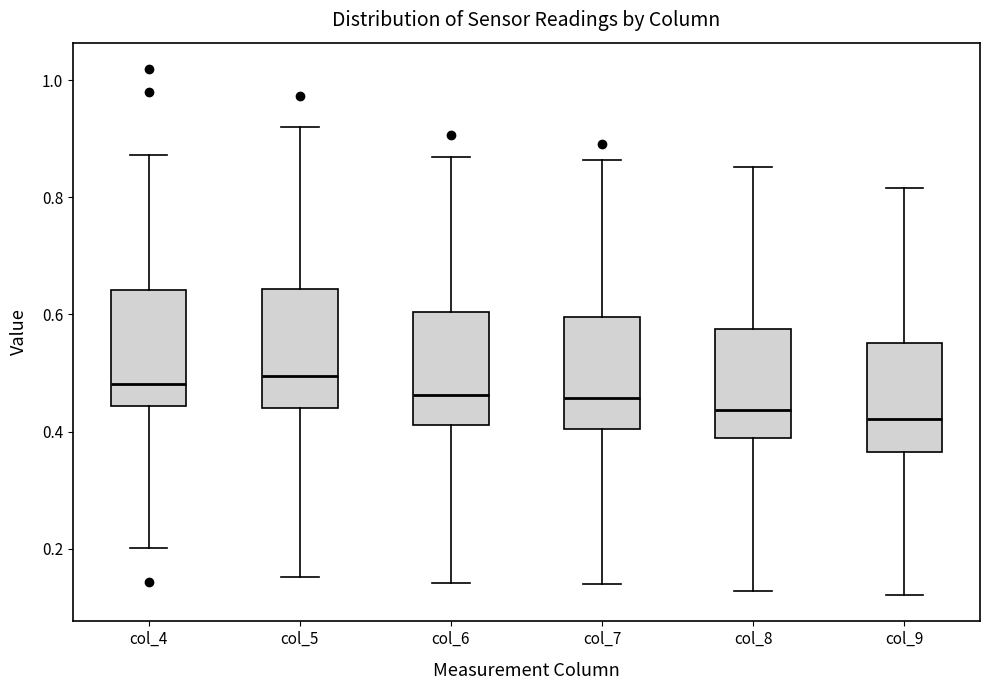

Where does the lower whisker of the box for col_5 end on the y-axis? The values are not printed on the chart, so give them approximately, as read against the axis.

0.16